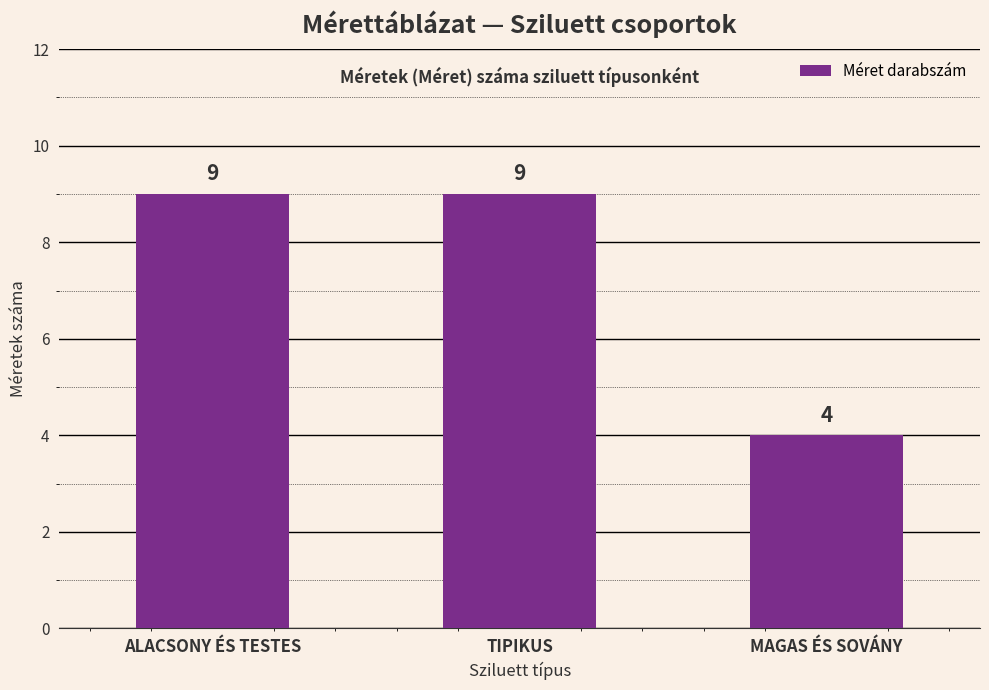

Reading left to right, what are all the values shown in this chart?

ALACSONY ÉS TESTES=9	TIPIKUS=9	MAGAS ÉS SOVÁNY=4